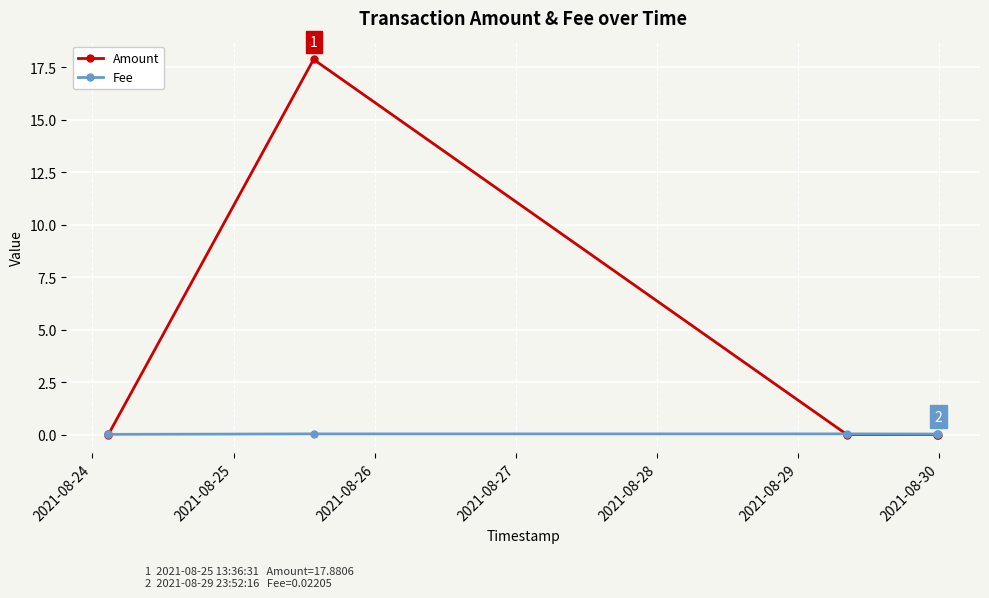

Which series has the largest total across all categories?

Amount